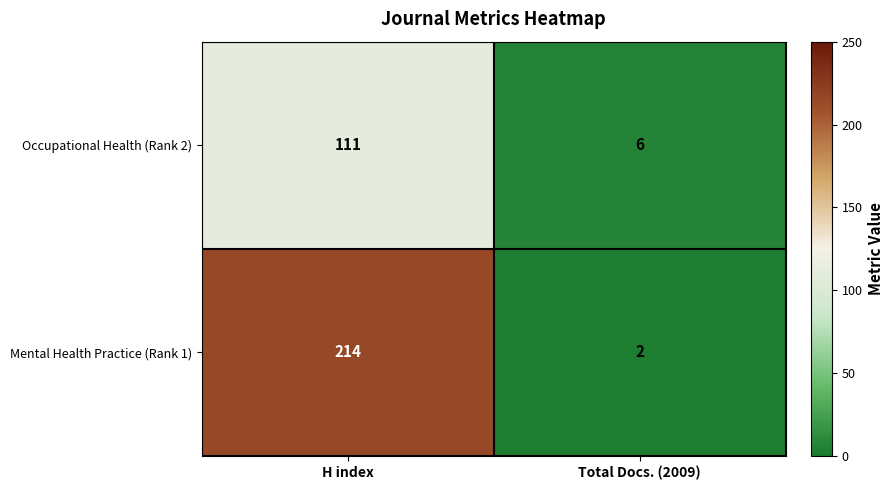

Where is Occupational Health (Rank 2) nearest to the value 58?

Total Docs. (2009)